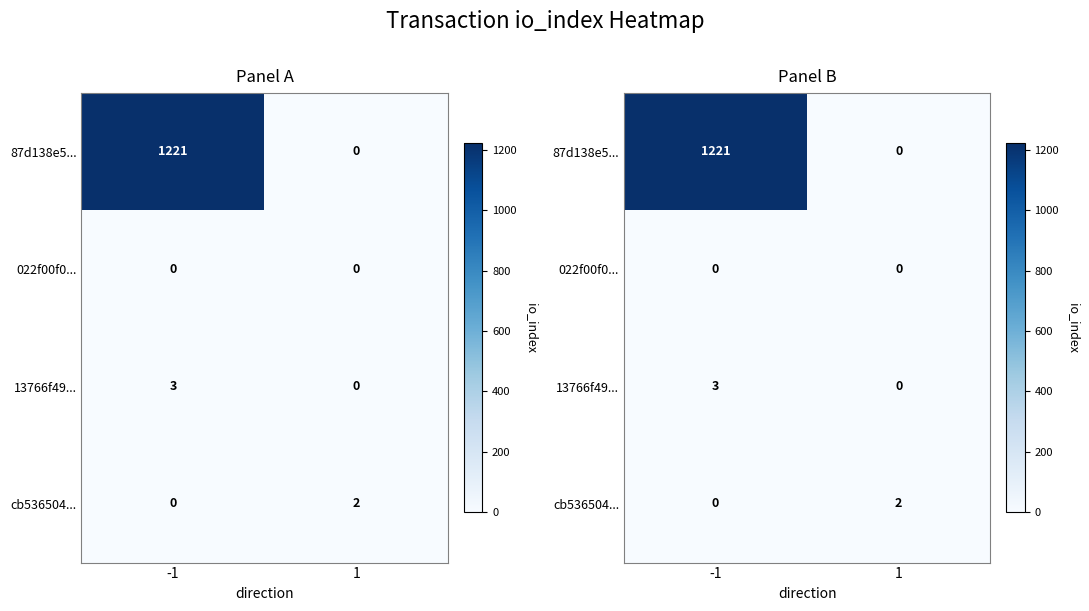

How many categories are shown in the chart?

2